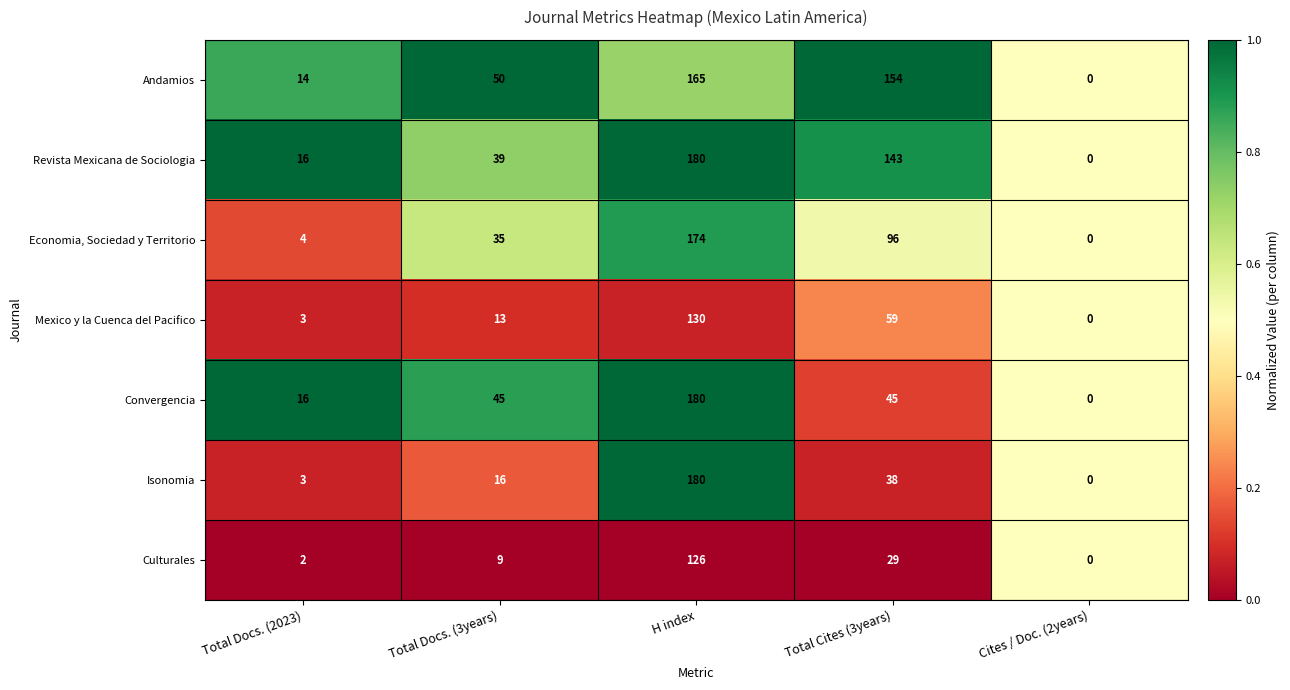

List the labels in order of Andamios value, smallest first.

Cites / Doc. (2years), Total Docs. (2023), Total Docs. (3years), Total Cites (3years), H index